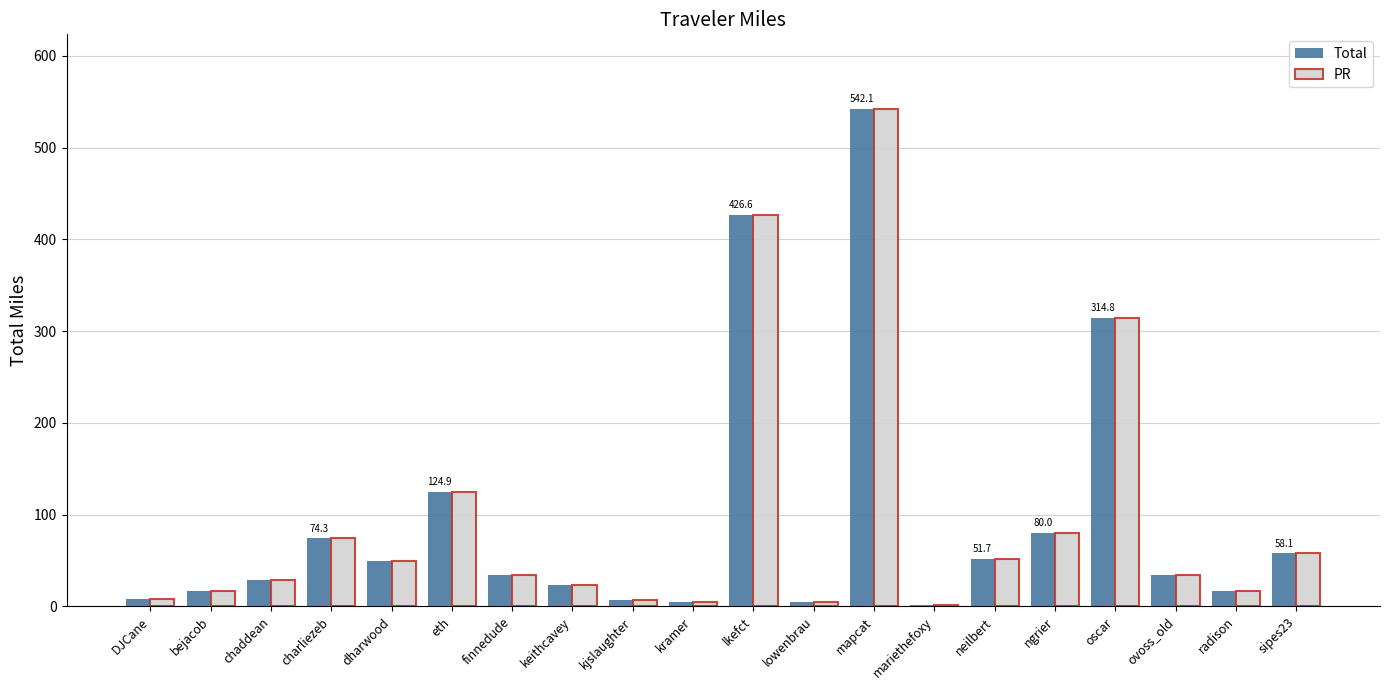

What is the greatest value displayed?

542.1